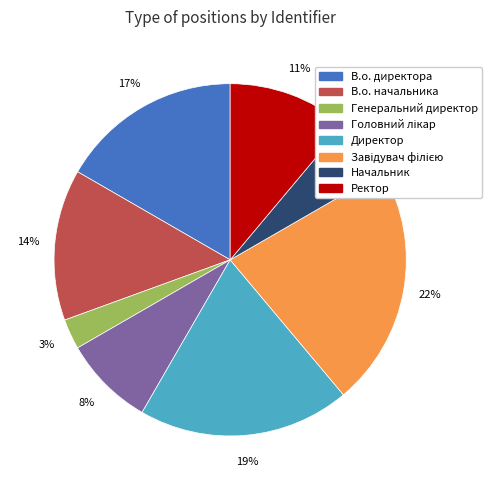

How many slices are in this pie chart?

8